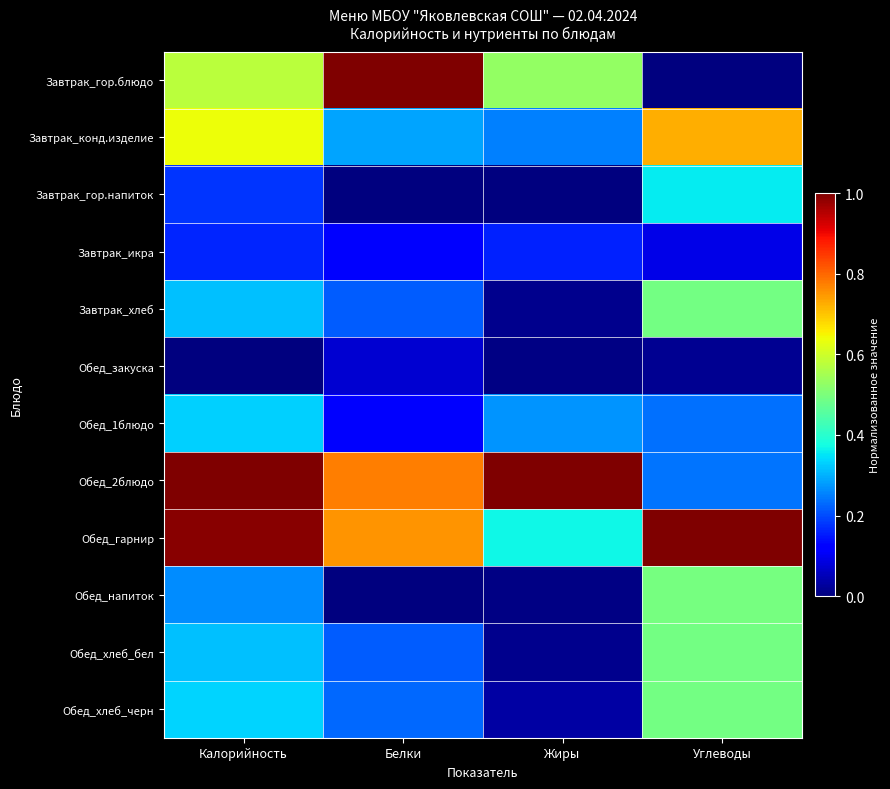

What is the difference between the highest and lowest values at Калорийность?

1.0